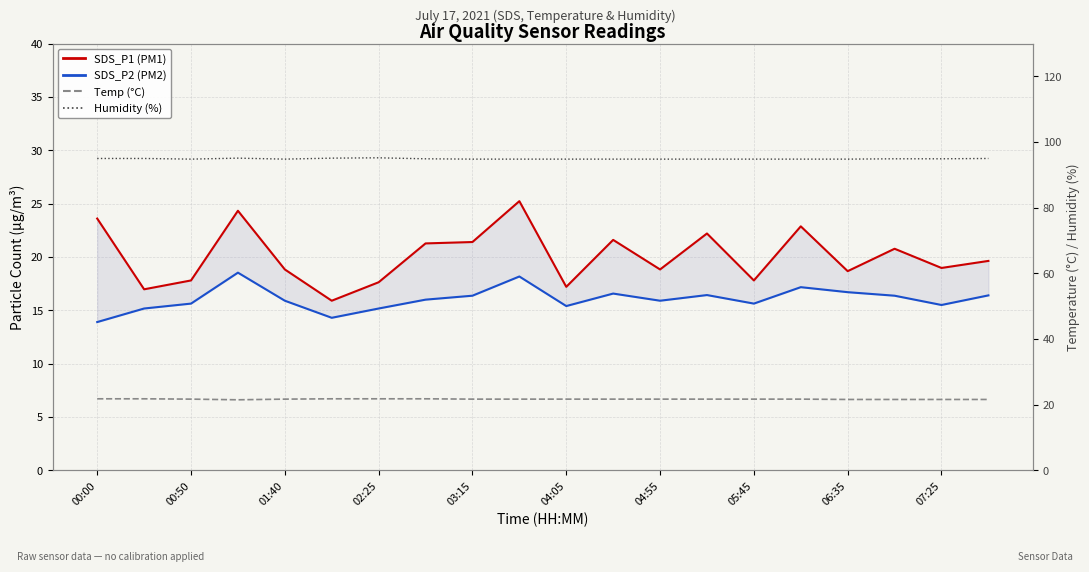

At how many categories does at least one series exceed 54?

20